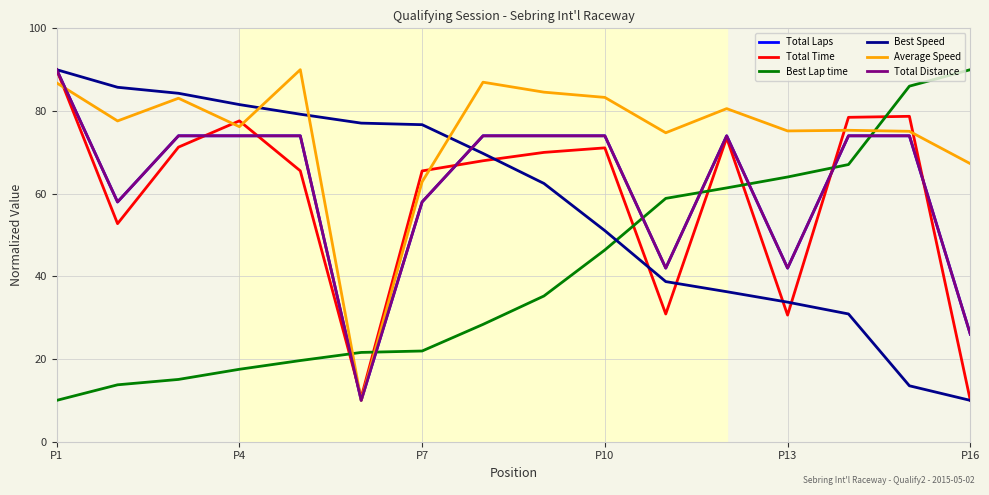

How many intersections are there between Average Speed and Total Time?

7